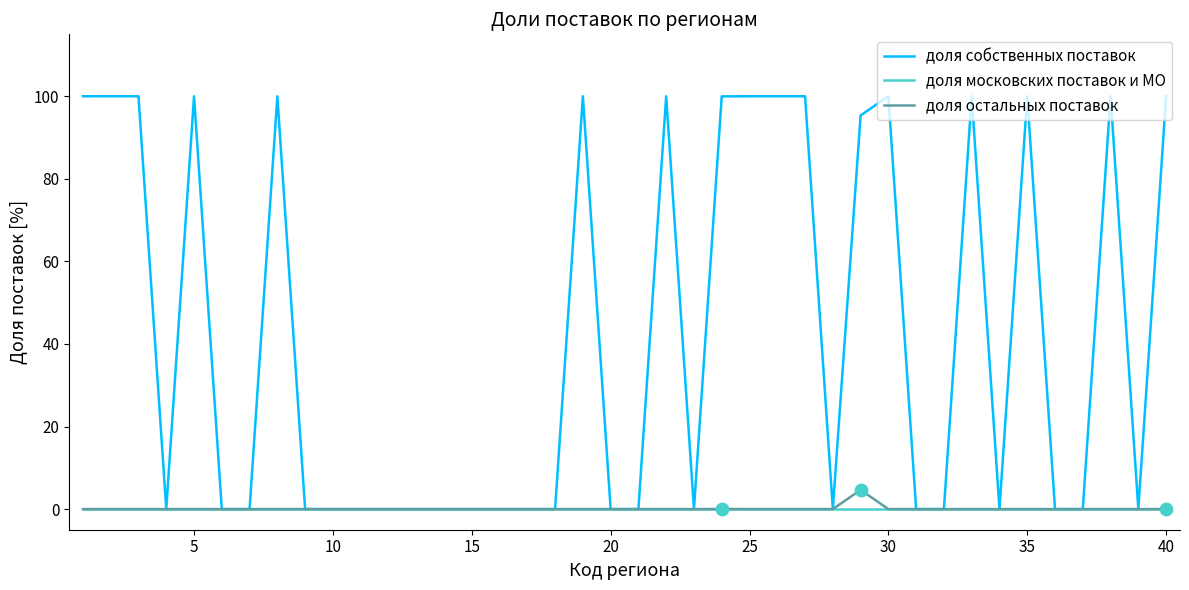

Which series has the largest total across all categories?

доля собственных поставок